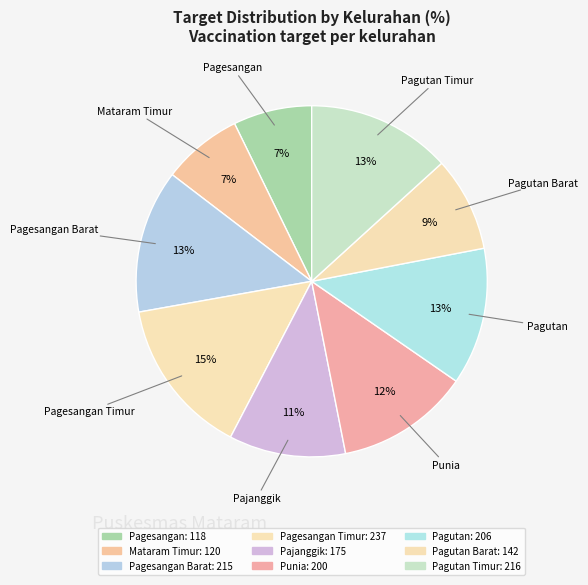

How many slices are in this pie chart?

9